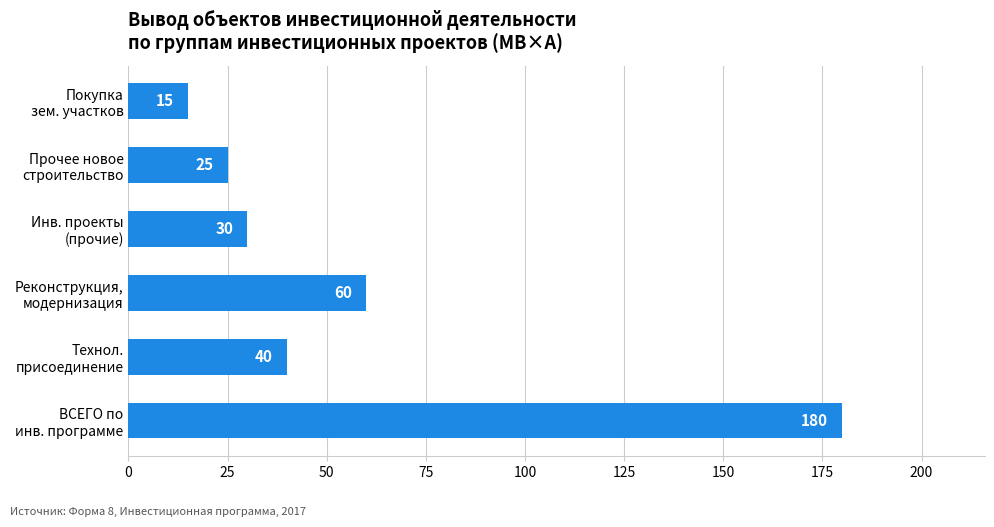

Where is the data nearest to the value 97?

Реконструкция,
модернизация